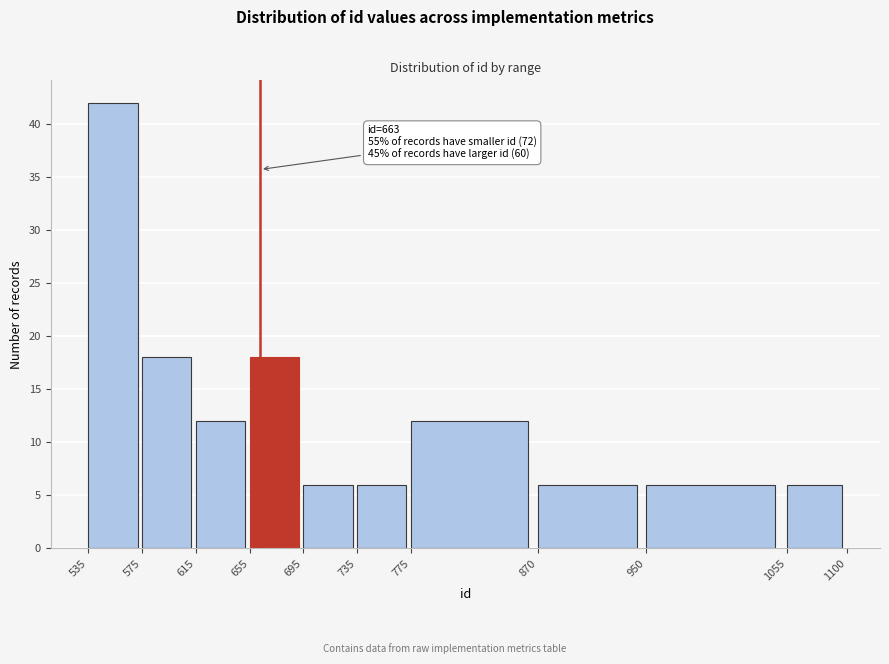

Which range on the x-axis has the tallest bar?

535 to 575